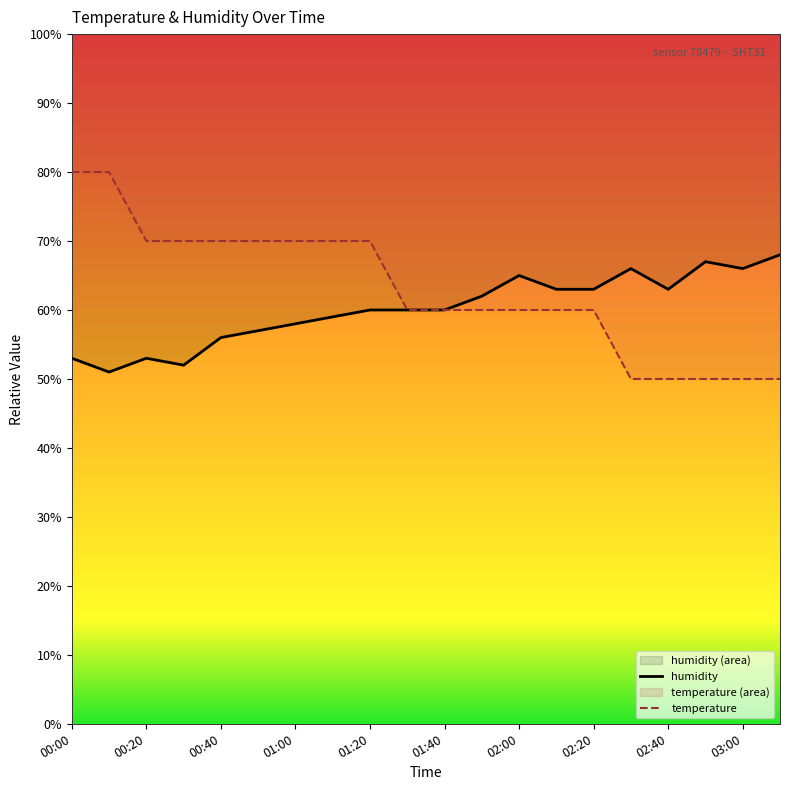

At which label is temperature closest to 65?

00:20